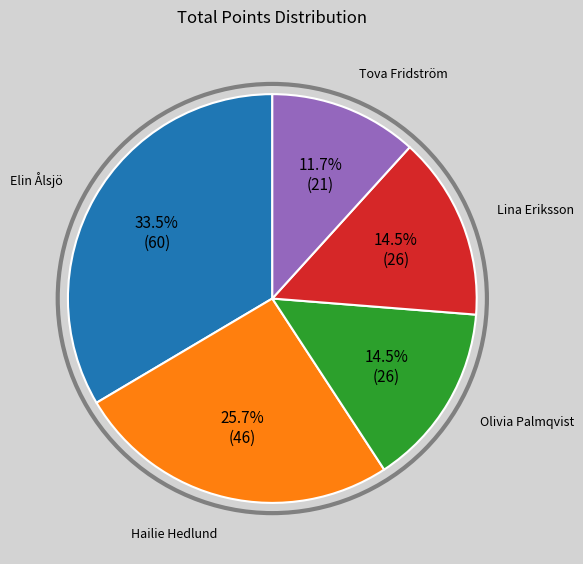

What percentage do Lina Eriksson and Elin Ålsjö together represent?

48.0%